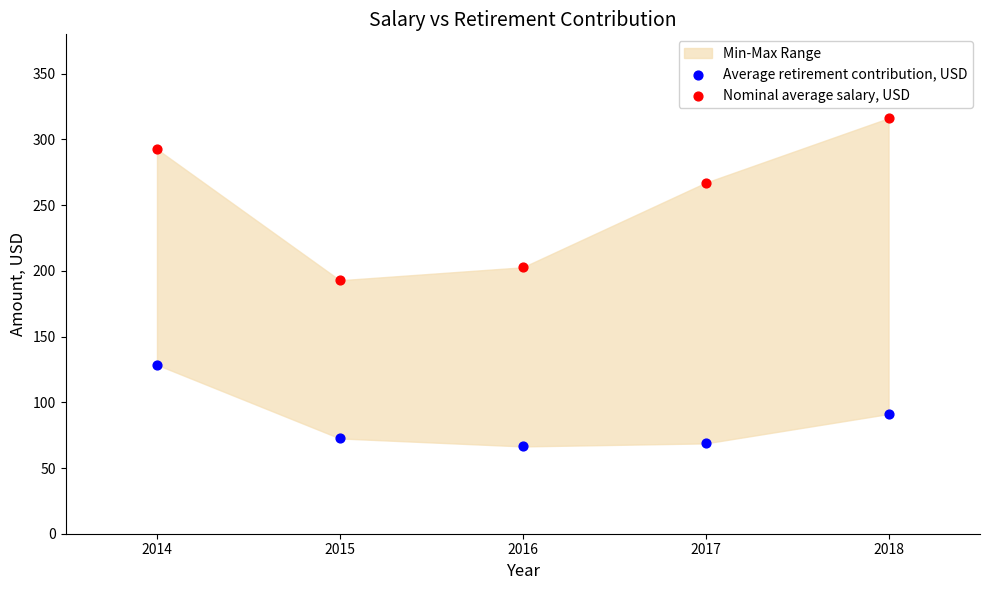

Which series has the widest spread of Y values?

Nominal average salary, USD